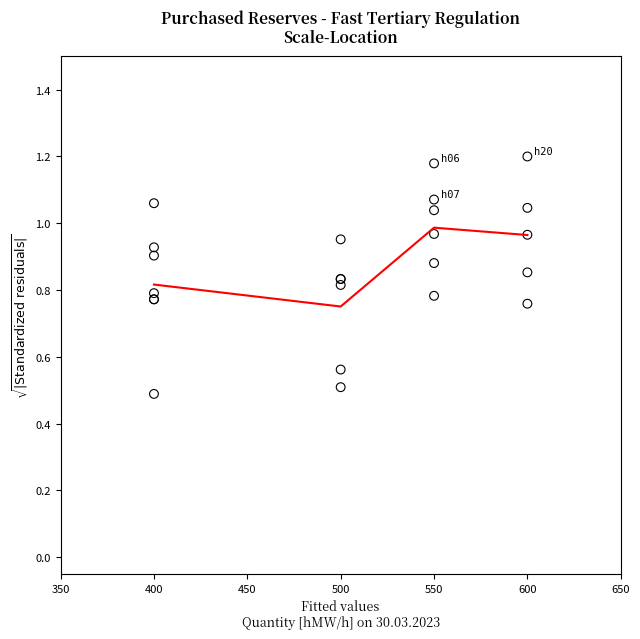

What Y value in the scatter plot is closest to 0?

0.5